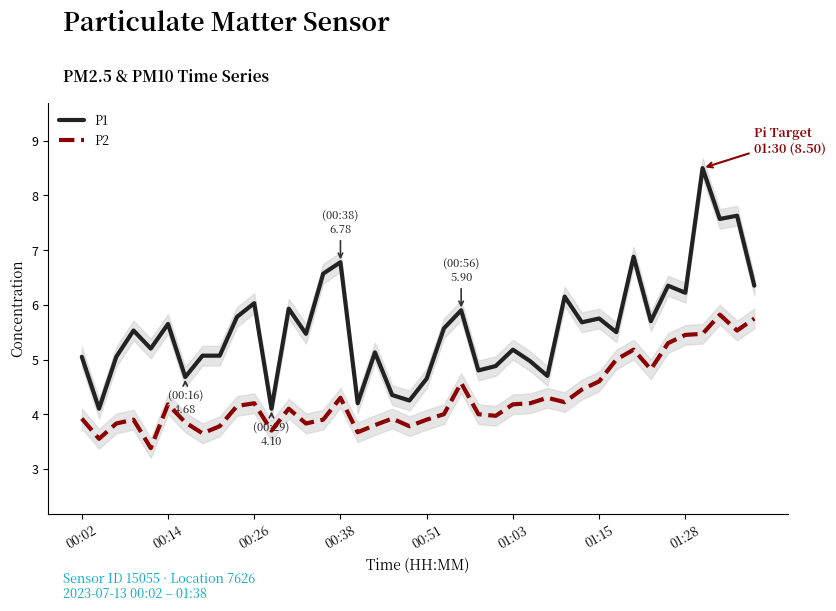

What is the highest value of the P2 series?

5.8